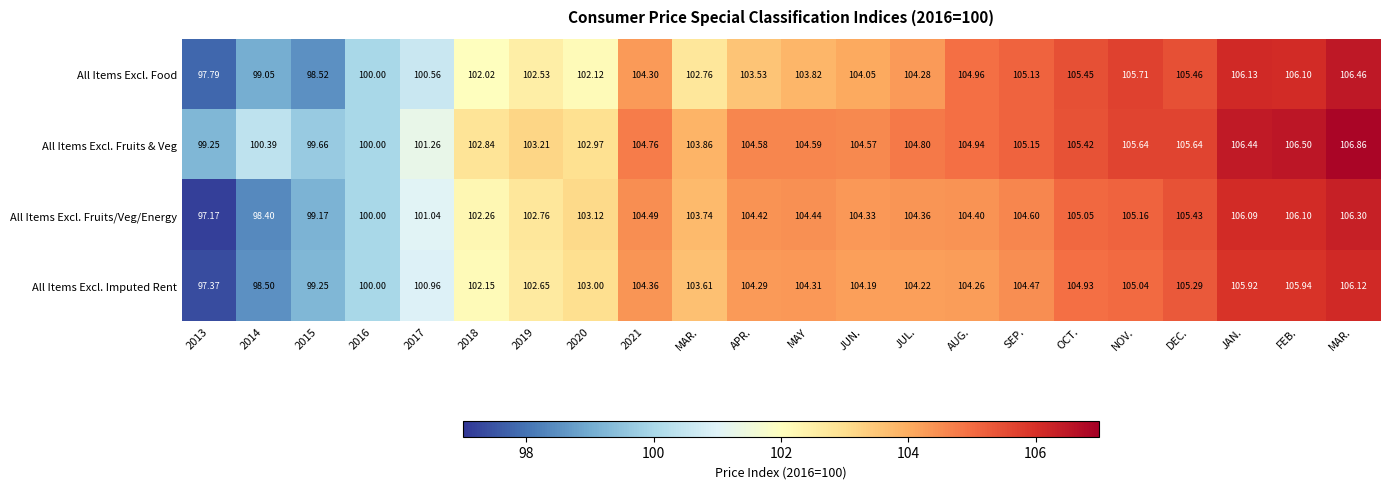

What is the greatest value displayed?

106.9